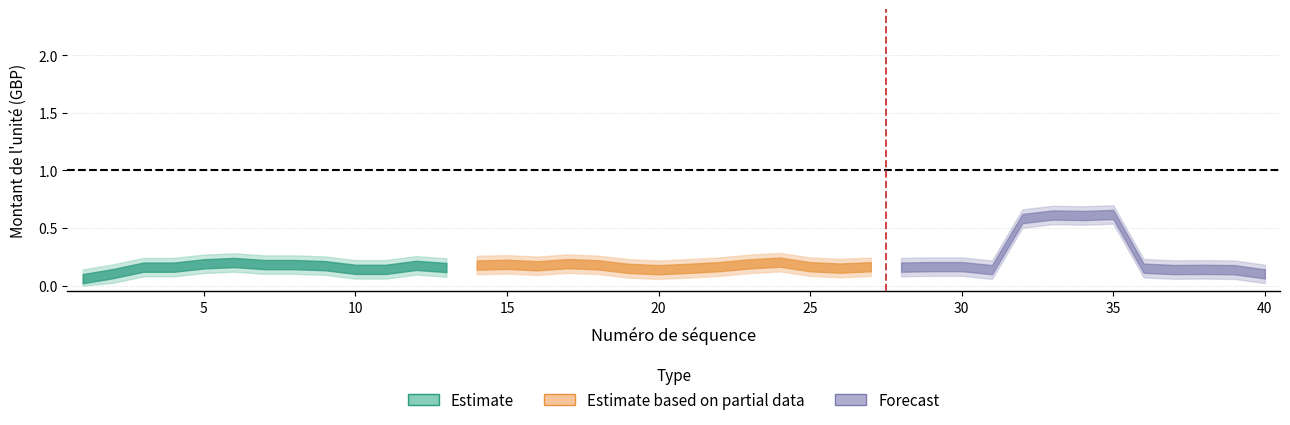

What is the smallest value displayed?

0.1